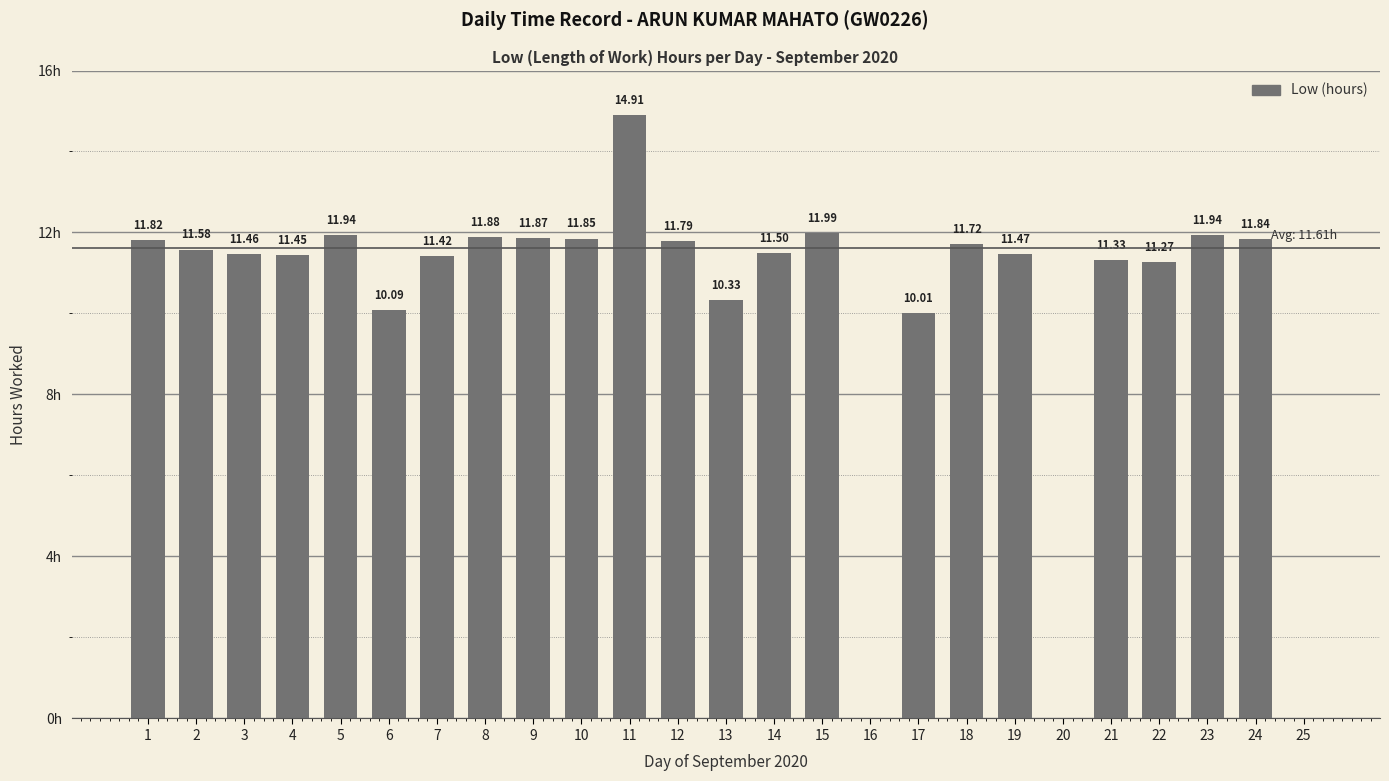

Rank the categories by value from highest to lowest.

11, 15, 5, 23, 8, 9, 10, 24, 1, 12, 18, 2, 14, 19, 3, 4, 7, 21, 22, 13, 6, 17, 16, 20, 25